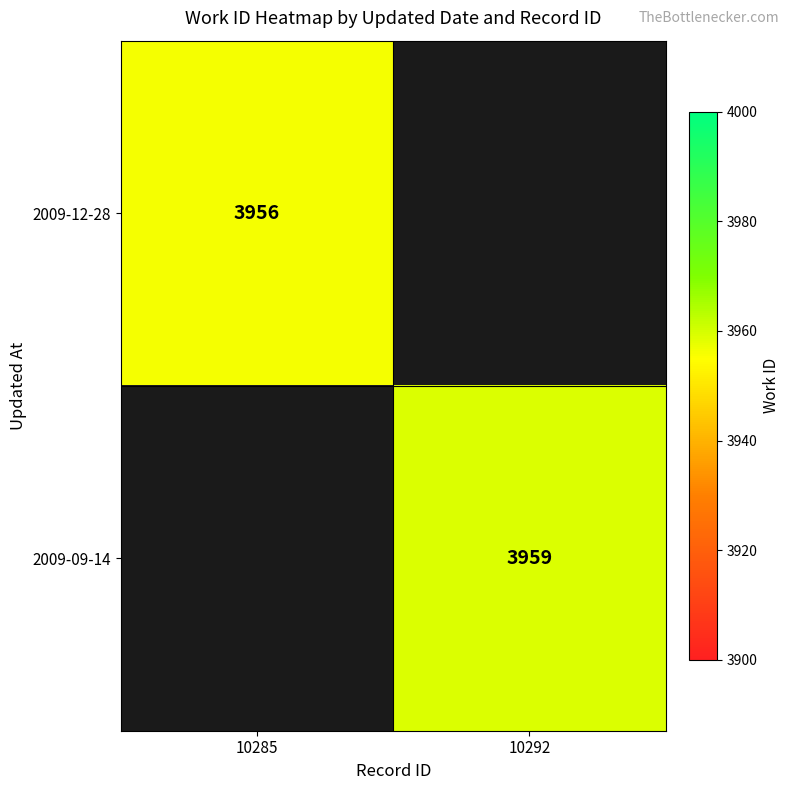

True or false: 2009-09-14 has a value of 3959 at 10292.

True